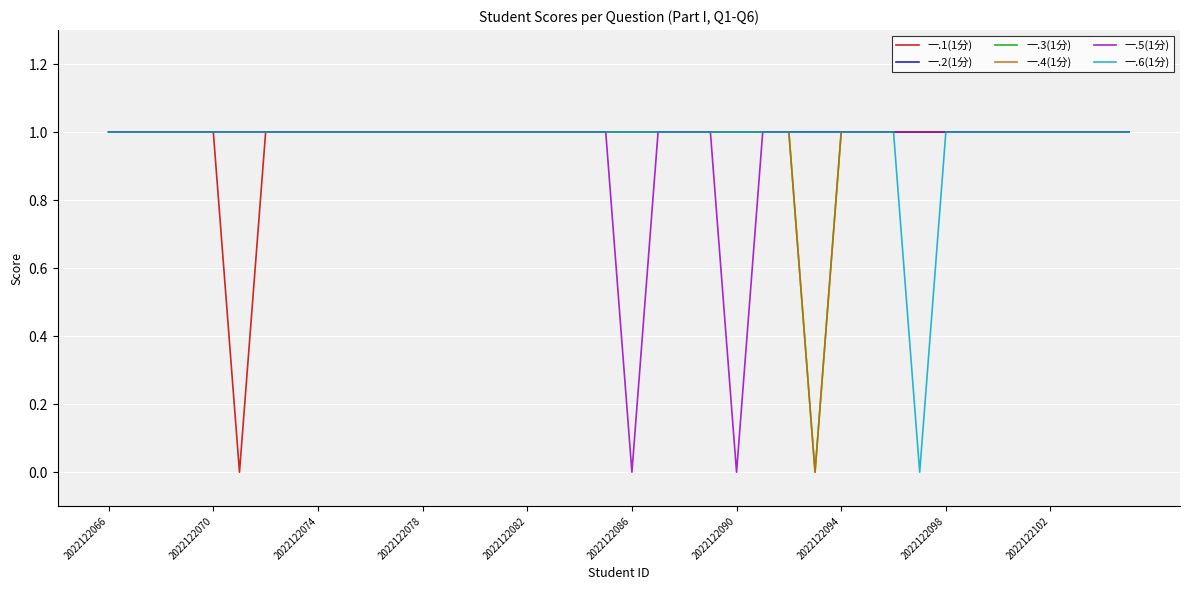

How many interior local valleys does the 一.3(1分) series have?

1